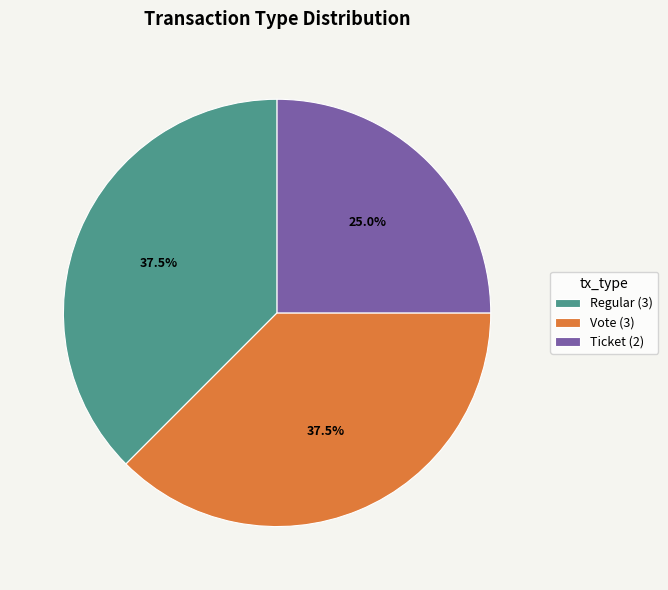

Is there a majority slice in this chart?

No